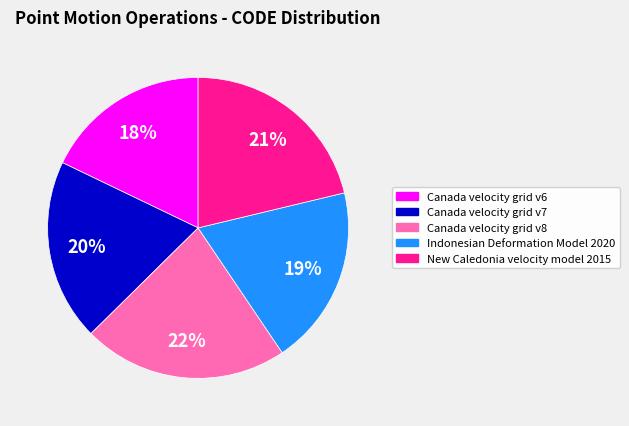

How many segments does this pie chart have?

5